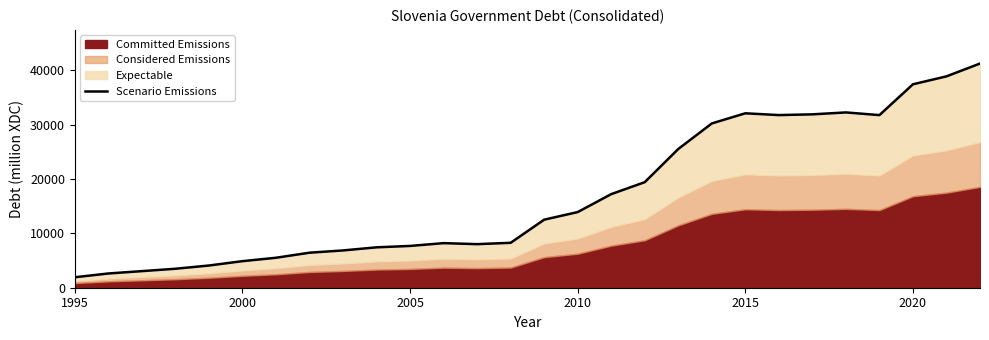

How many lines are shown in the chart?

1